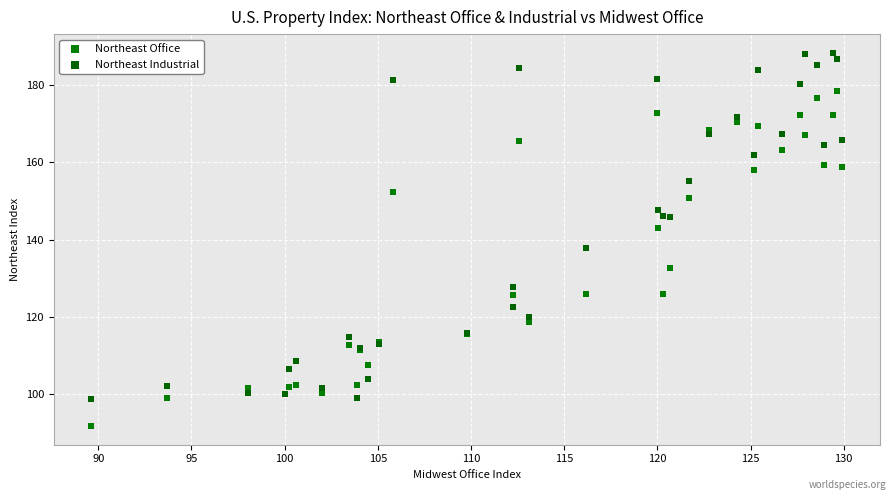

Which series reaches the minimum Y coordinate?

Northeast Office